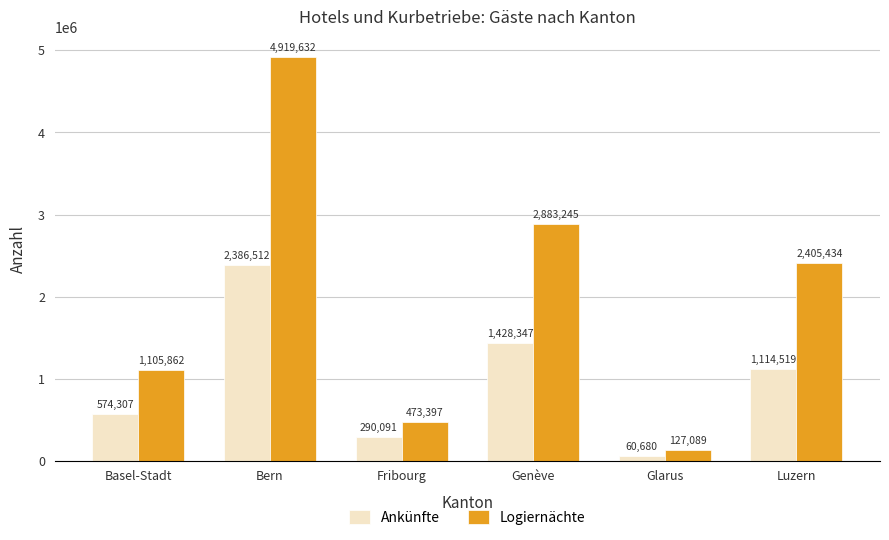

At which label does Logiernächte reach its minimum?

Glarus